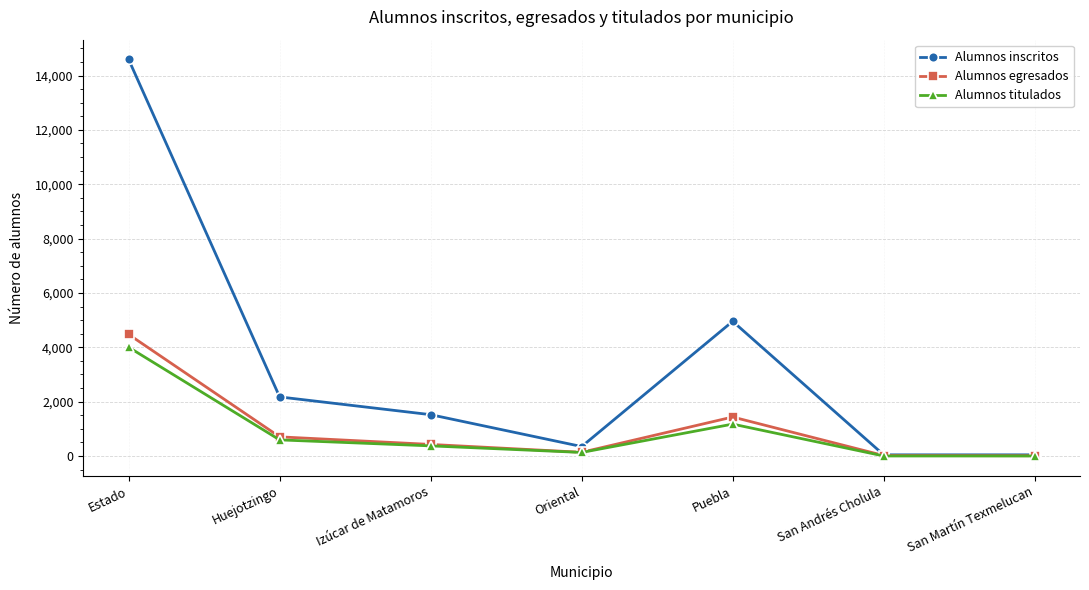

In Alumnos titulados, how many points are higher than both neighbors (excluding endpoints)?

1